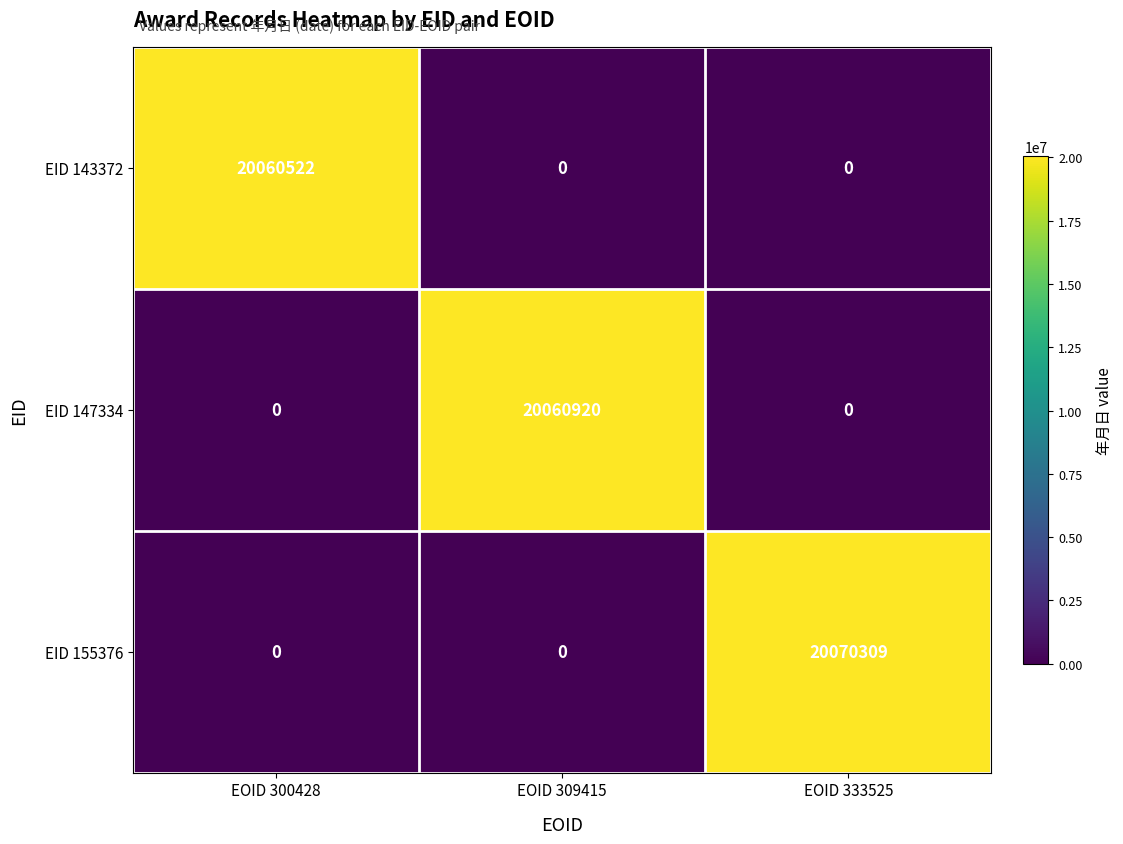

What is the sum of the EID 143372 values at EOID 300428 and EOID 309415?

20060522